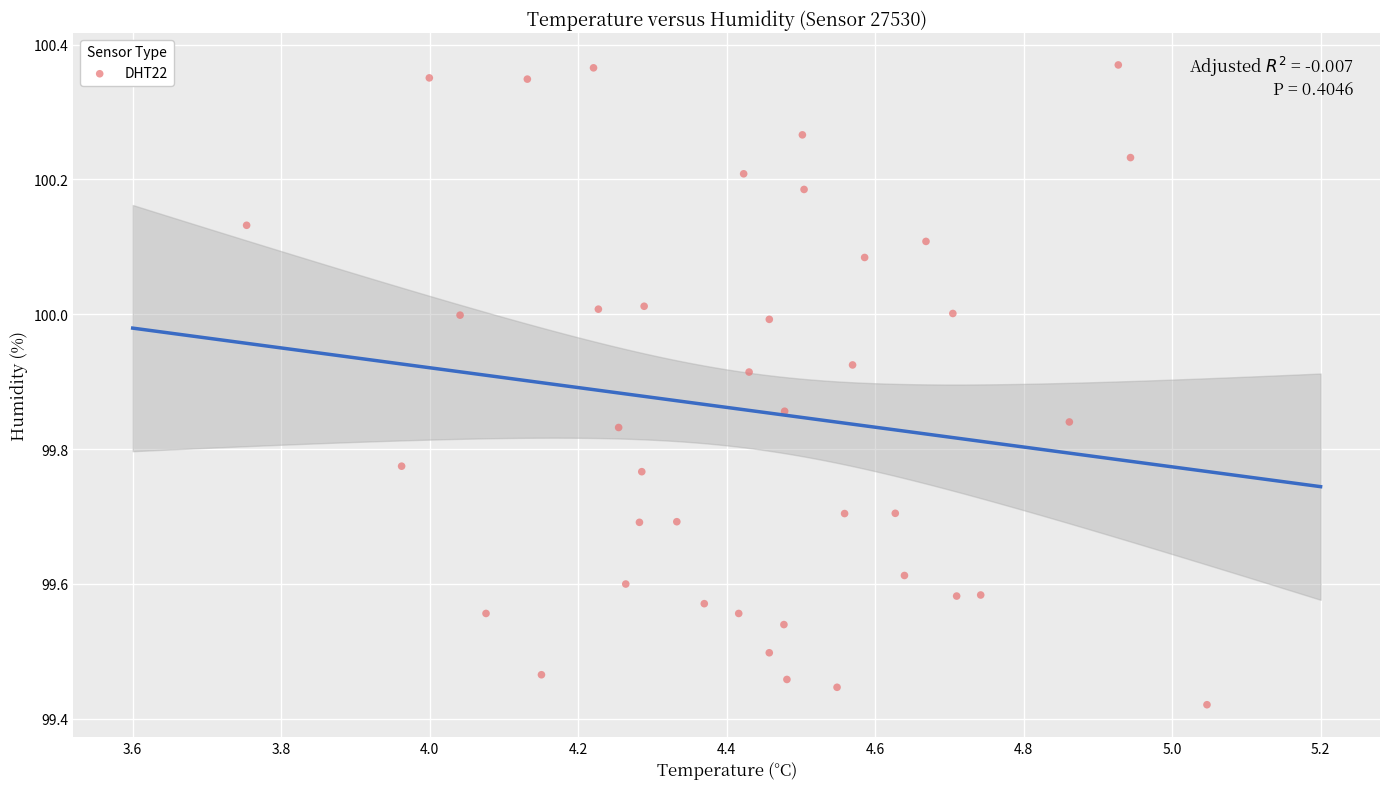

How many points are shown in the scatter plot?

40